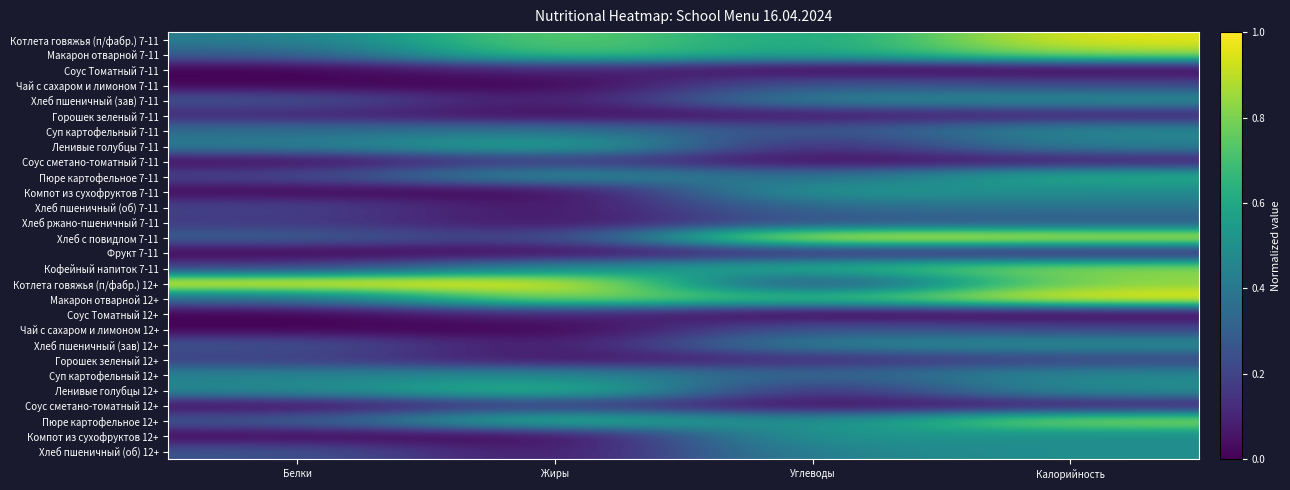

Reading left to right, list all the values displayed in this chart.

Котлета говяжья (п/фабр.) 7-11: Белки=0.4	Жиры=0.8	Углеводы=0.6	Калорийность=1.0
Макарон отварной 7-11: Белки=0.3	Жиры=0.7	Углеводы=0.6	Калорийность=0.9
Соус Томатный 7-11: Белки=0.0	Жиры=0.1	Углеводы=0.0	Калорийность=0.0
Чай с сахаром и лимоном 7-11: Белки=0.0	Жиры=0.0	Углеводы=0.3	Калорийность=0.2
Хлеб пшеничный (зав) 7-11: Белки=0.3	Жиры=0.0	Углеводы=0.5	Калорийность=0.5
Горошек зеленый 7-11: Белки=0.1	Жиры=0.0	Углеводы=0.1	Калорийность=0.1
Суп картофельный 7-11: Белки=0.4	Жиры=0.4	Углеводы=0.2	Калорийность=0.5
Ленивые голубцы 7-11: Белки=0.4	Жиры=0.6	Углеводы=0.1	Калорийность=0.4
Соус сметано-томатный 7-11: Белки=0.0	Жиры=0.2	Углеводы=0.0	Калорийность=0.1
Пюре картофельное 7-11: Белки=0.2	Жиры=0.5	Углеводы=0.3	Калорийность=0.6
Компот из сухофруктов 7-11: Белки=0.0	Жиры=0.0	Углеводы=0.5	Калорийность=0.5
Хлеб пшеничный (об) 7-11: Белки=0.2	Жиры=0.0	Углеводы=0.4	Калорийность=0.4
Хлеб ржано-пшеничный 7-11: Белки=0.2	Жиры=0.0	Углеводы=0.2	Калорийность=0.3
Хлеб с повидлом 7-11: Белки=0.3	Жиры=0.2	Углеводы=1.0	Калорийность=0.9
Фрукт 7-11: Белки=0.0	Жиры=0.0	Углеводы=0.1	Калорийность=0.1
Кофейный напиток 7-11: Белки=0.2	Жиры=0.5	Углеводы=0.6	Калорийность=0.8
Котлета говяжья (п/фабр.) 12+: Белки=1.0	Жиры=1.0	Углеводы=0.2	Калорийность=0.8
Макарон отварной 12+: Белки=0.3	Жиры=0.9	Углеводы=0.7	Калорийность=1.0
Соус Томатный 12+: Белки=0.0	Жиры=0.1	Углеводы=0.0	Калорийность=0.0
Чай с сахаром и лимоном 12+: Белки=0.0	Жиры=0.0	Углеводы=0.3	Калорийность=0.2
Хлеб пшеничный (зав) 12+: Белки=0.3	Жиры=0.0	Углеводы=0.5	Калорийность=0.5
Горошек зеленый 12+: Белки=0.2	Жиры=0.0	Углеводы=0.1	Калорийность=0.2
Суп картофельный 12+: Белки=0.4	Жиры=0.5	Углеводы=0.3	Калорийность=0.5
Ленивые голубцы 12+: Белки=0.5	Жиры=0.7	Углеводы=0.1	Калорийность=0.5
Соус сметано-томатный 12+: Белки=0.0	Жиры=0.2	Углеводы=0.0	Калорийность=0.1
Пюре картофельное 12+: Белки=0.3	Жиры=0.7	Углеводы=0.5	Калорийность=0.9
Компот из сухофруктов 12+: Белки=0.0	Жиры=0.0	Углеводы=0.5	Калорийность=0.5
Хлеб пшеничный (об) 12+: Белки=0.3	Жиры=0.0	Углеводы=0.5	Калорийность=0.5